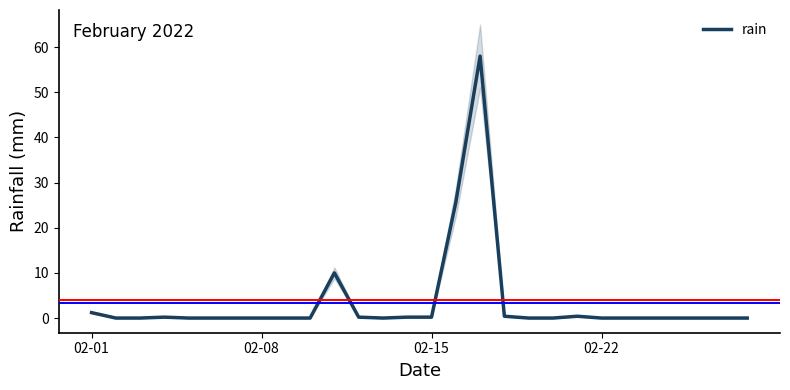

The value at 10 is 17.4. True or false?

False